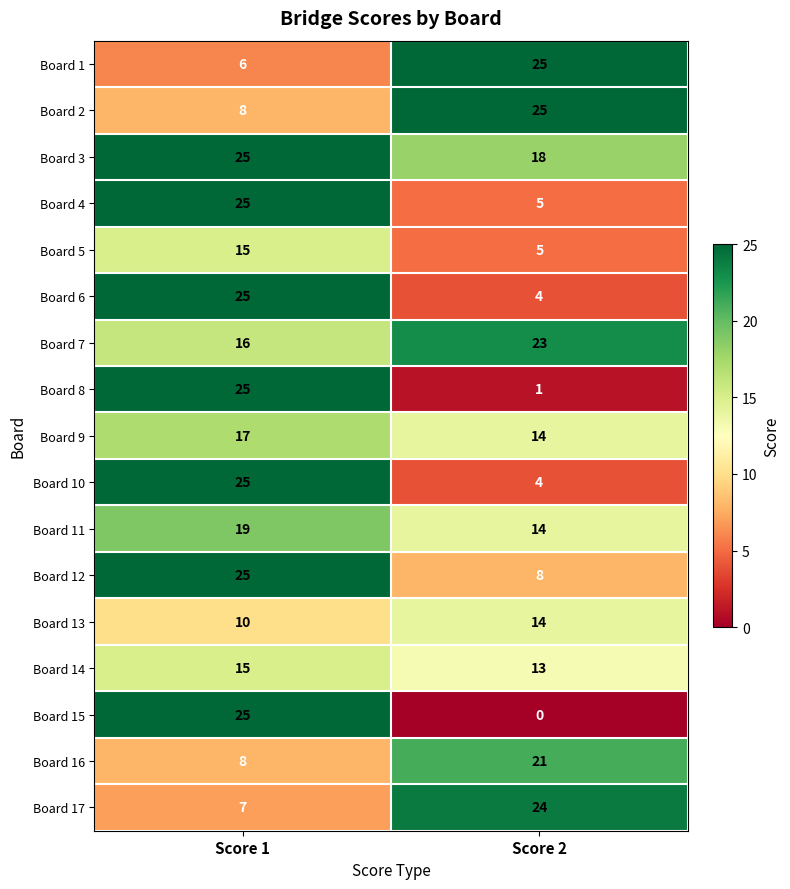

Which series has the largest total across all categories?

Board 3